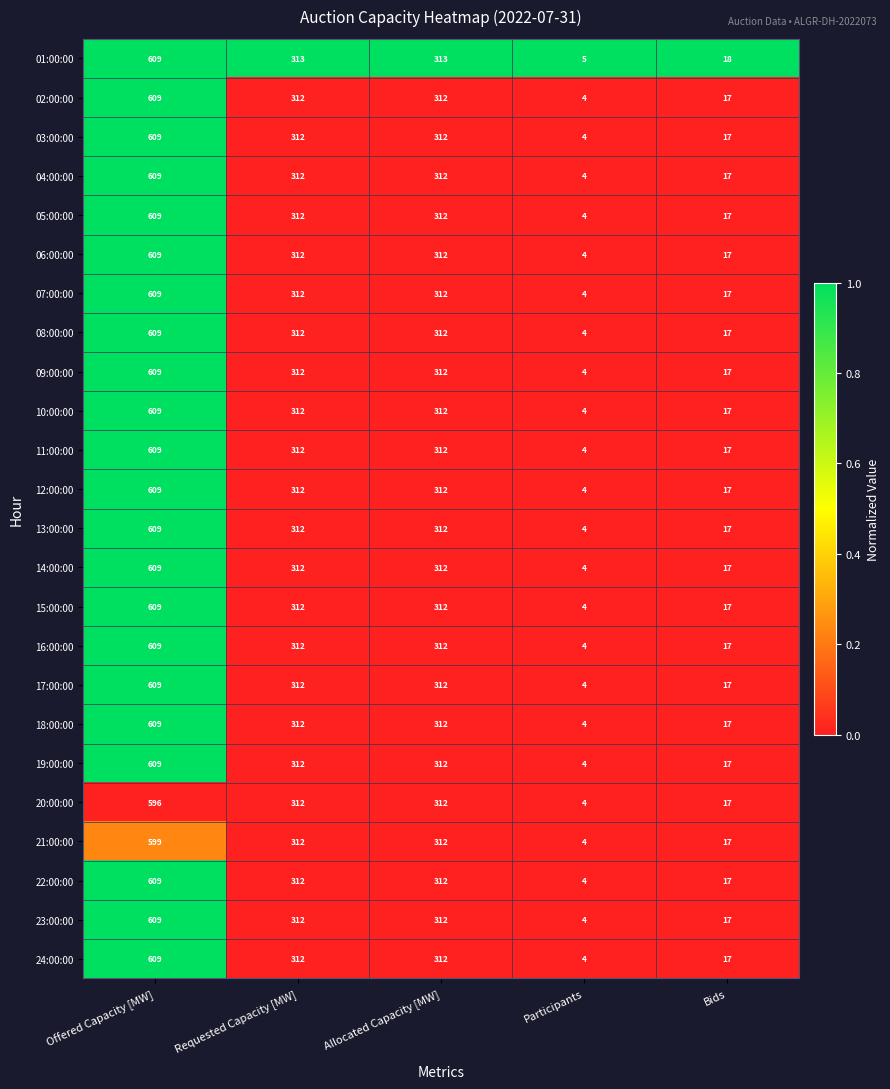

What is the total value across all series at Participants?

97